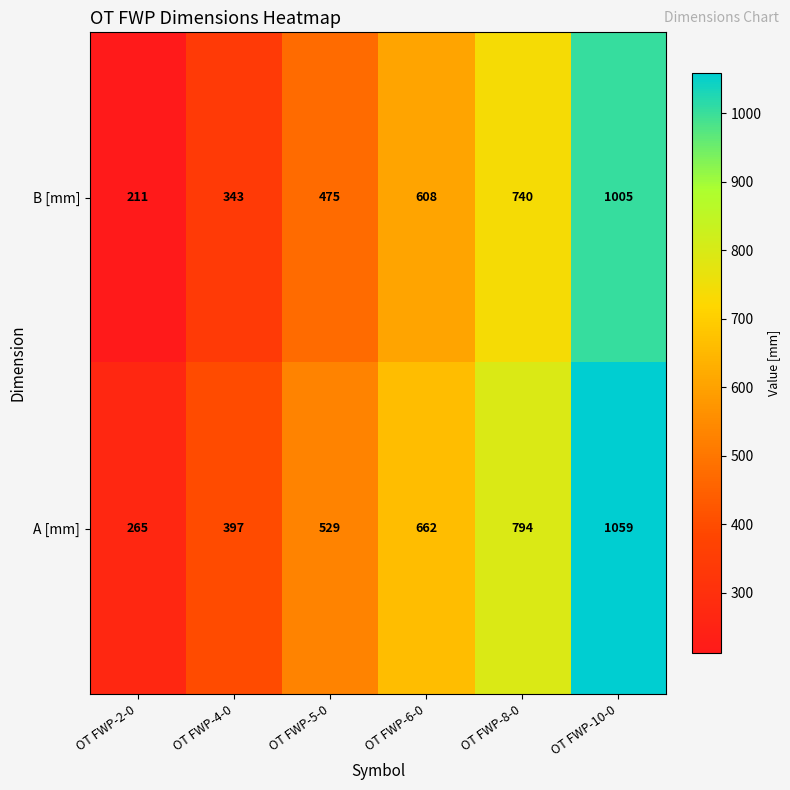

At how many categories does at least one series exceed 672?

2